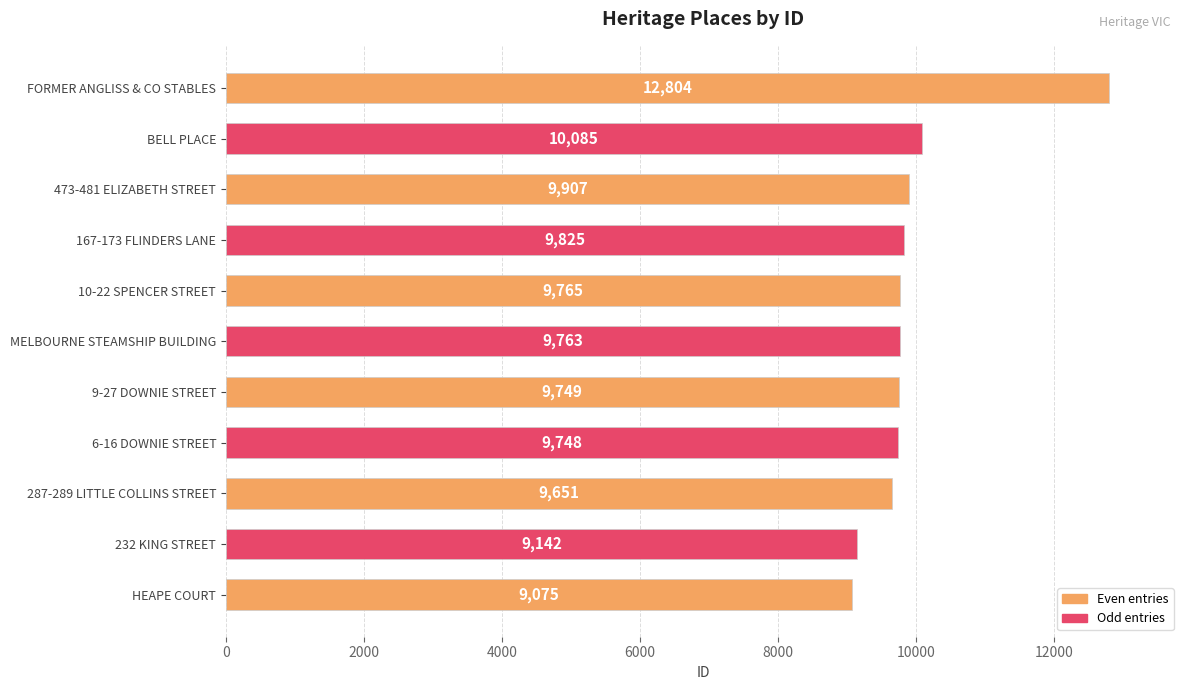

What is the sum of the values at 9-27 DOWNIE STREET and FORMER ANGLISS & CO STABLES?

22553